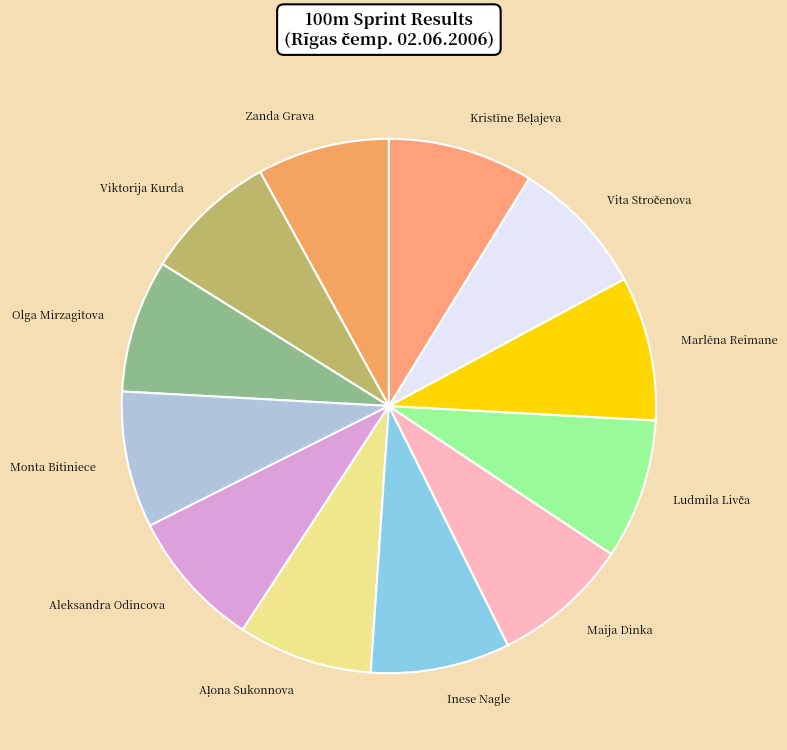

Between Marlēna Reimane and Olga Mirzagitova, which is larger?

Marlēna Reimane